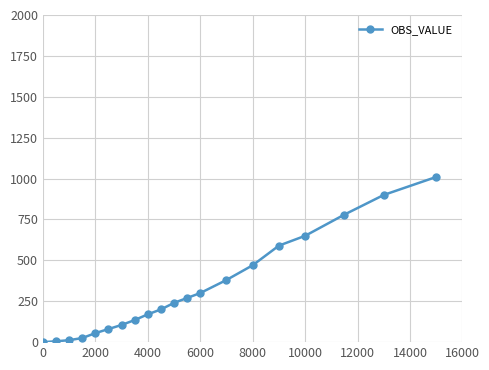

What is the sum of all values?

6377